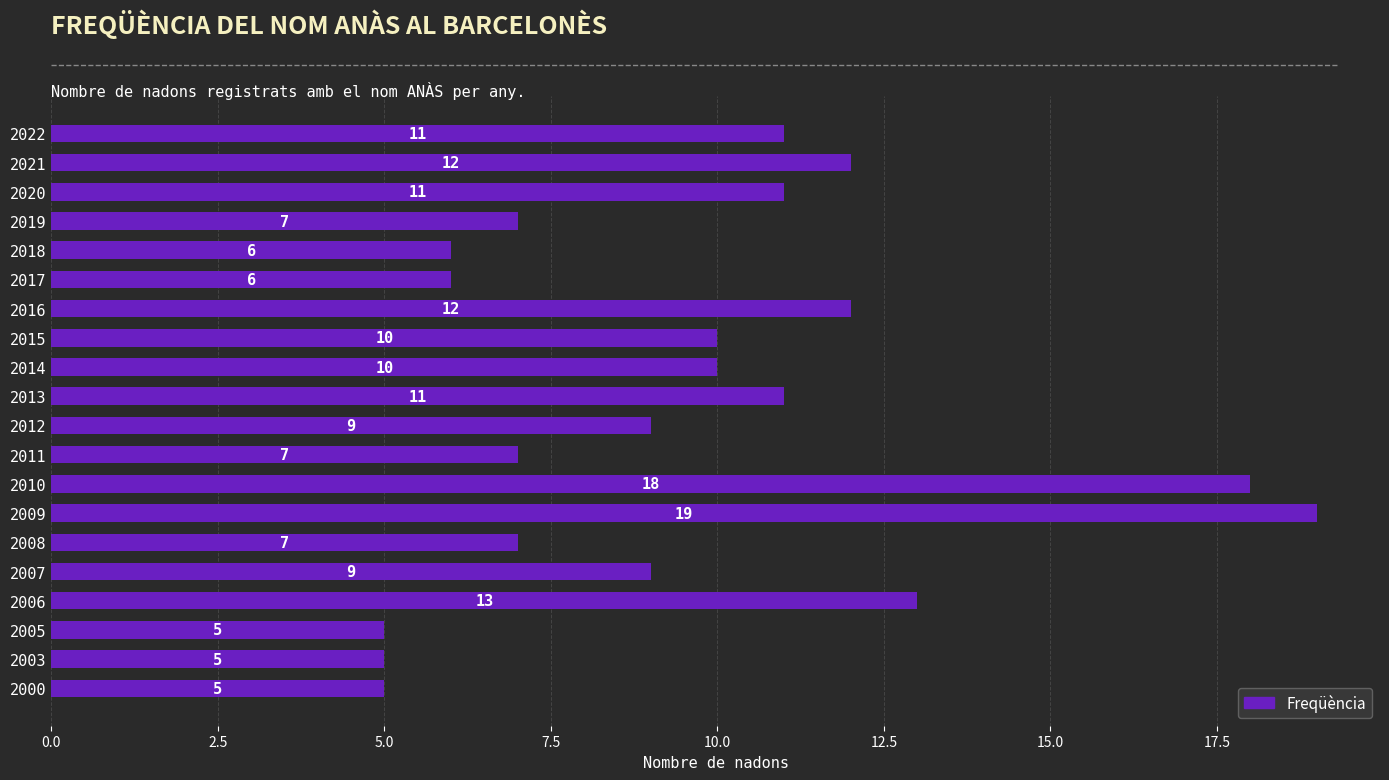

Reading top to bottom, what are all the values shown in this chart?

11	12	11	7	6	6	12	10	10	11	9	7	18	19	7	9	13	5	5	5